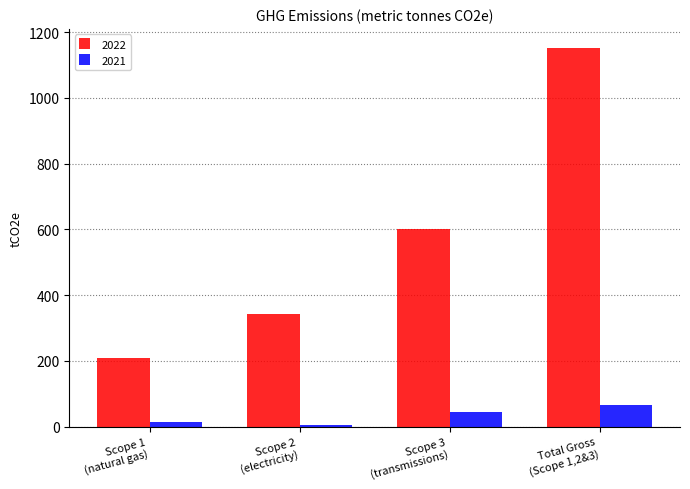

List the series in order of their peak value, lowest first.

2021, 2022